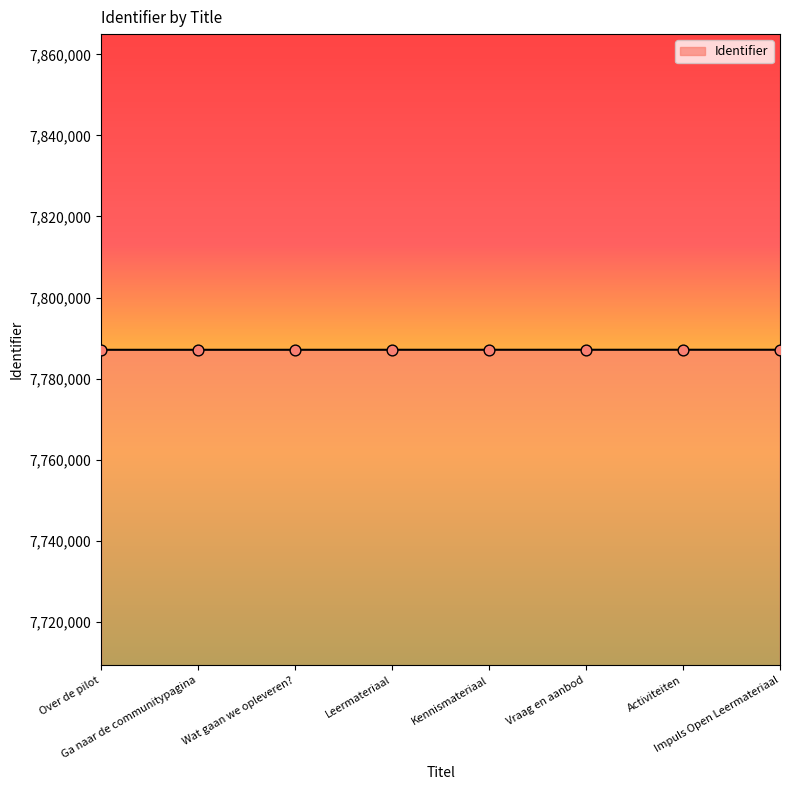

What is the ratio of the value at Kennismateriaal to the value at Over de pilot?

1.0